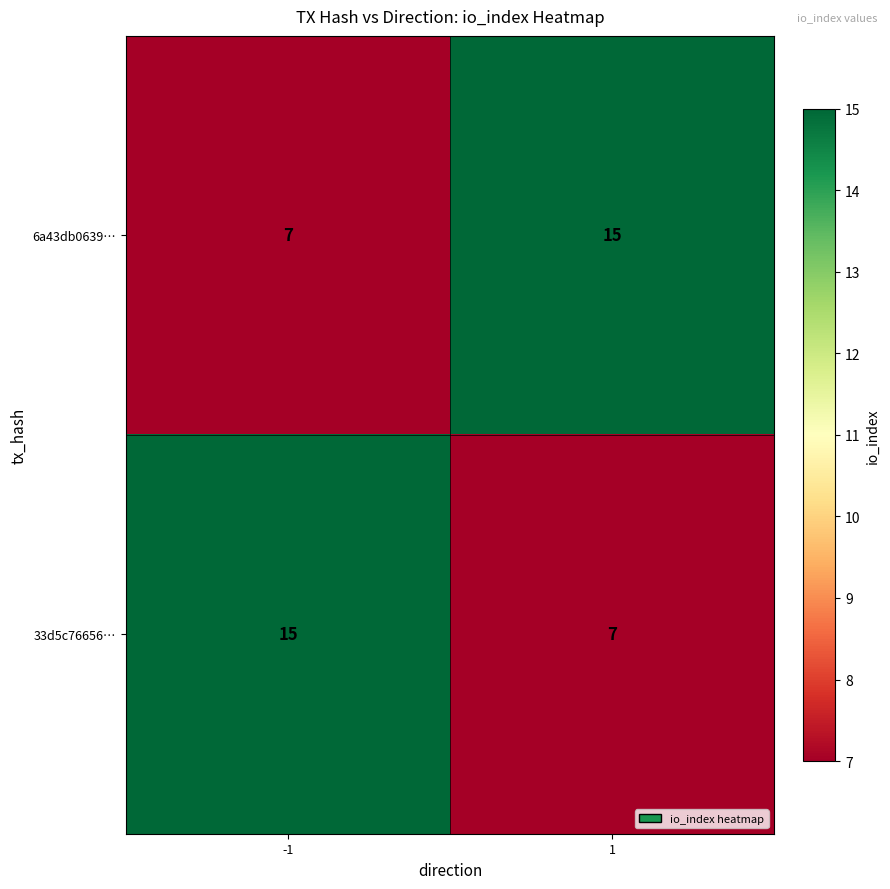

What is the sum of all 6a43db0639… values?

22